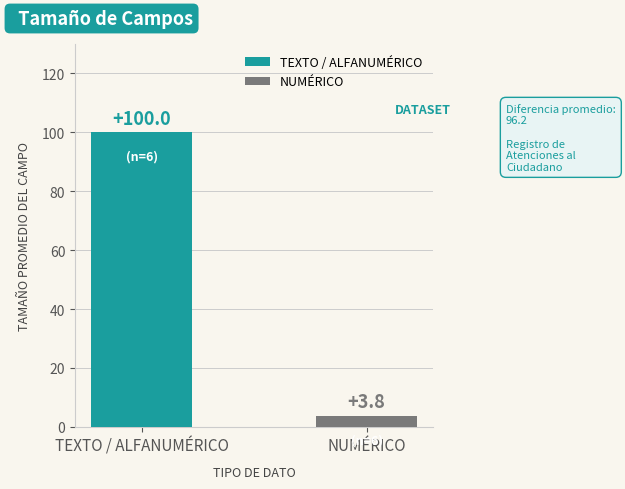

Rank the series by their average value, from lowest to highest.

NUMÉRICO, TEXTO / ALFANUMÉRICO